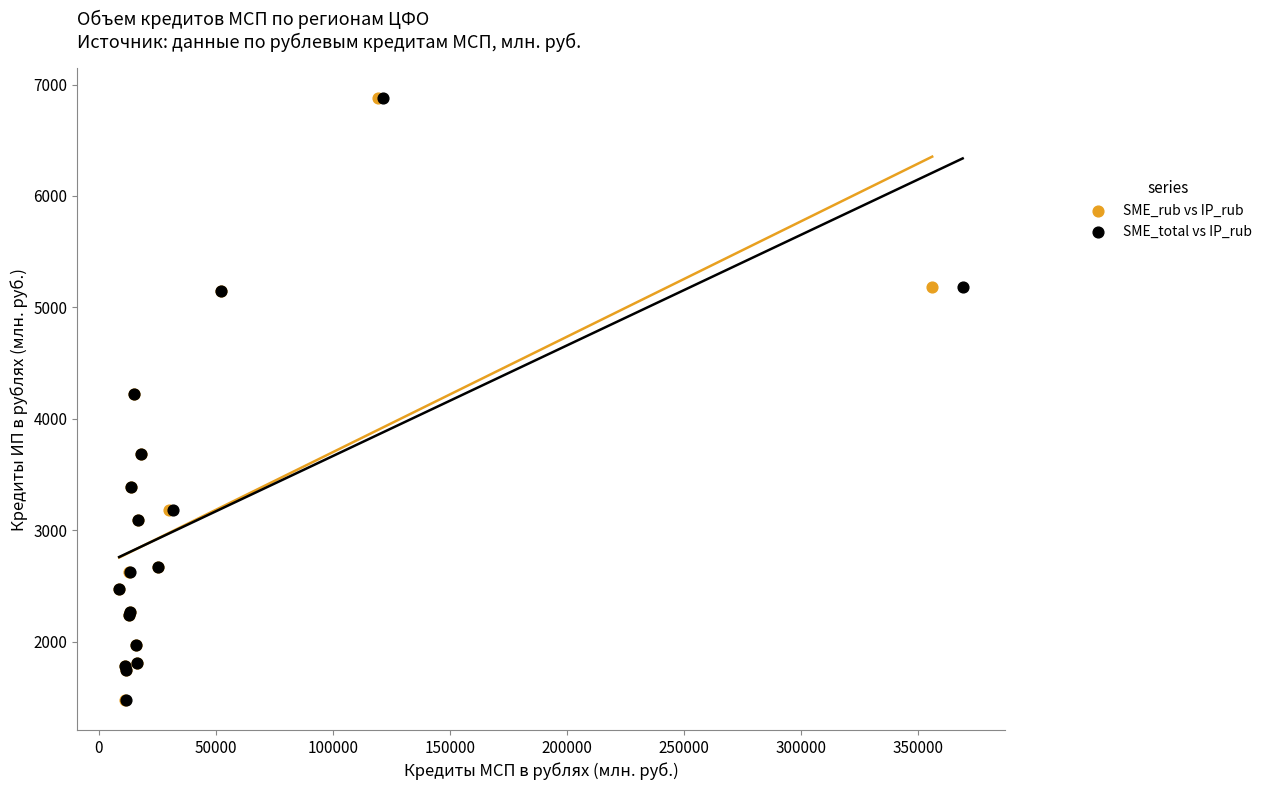

What are all the series names shown in the legend?

SME_rub vs IP_rub, SME_total vs IP_rub